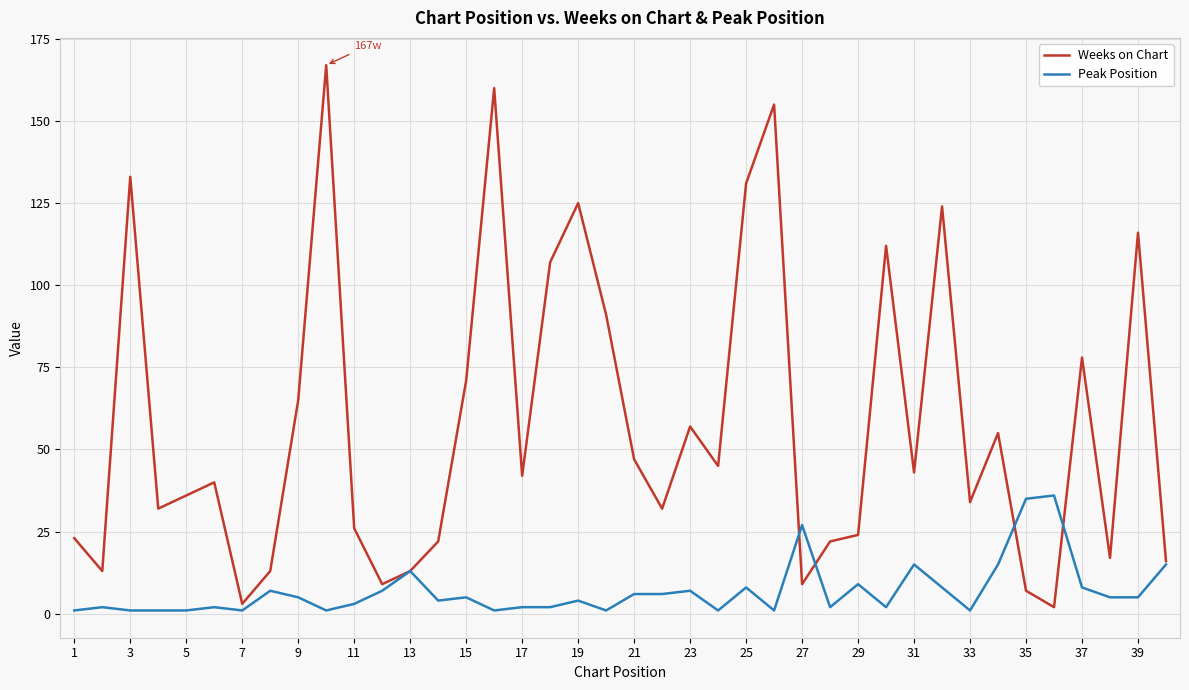

Which series has the largest total across all categories?

Weeks on Chart